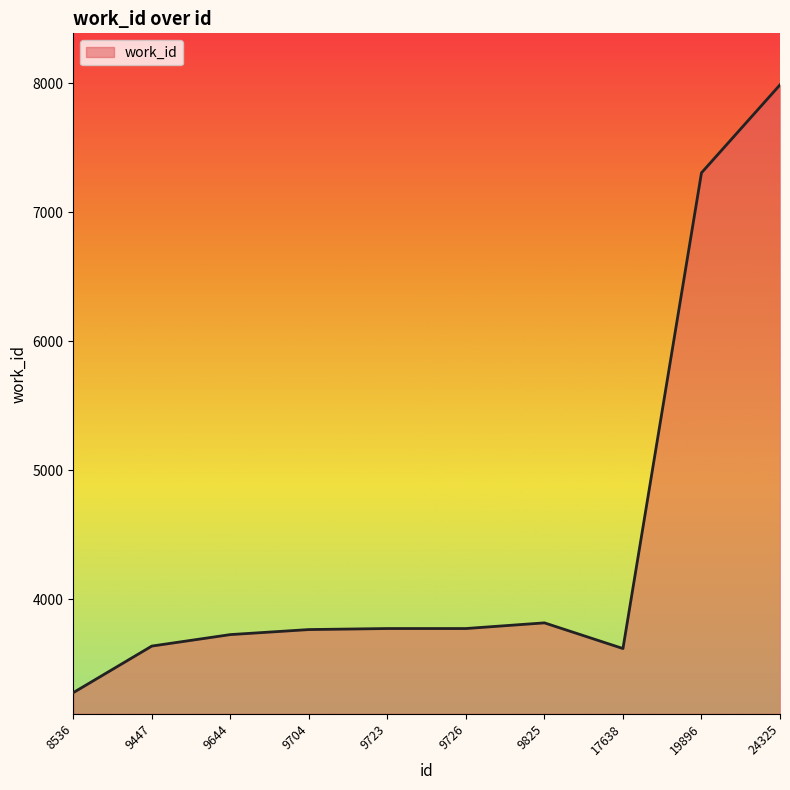

Read the value at 19896.

7304